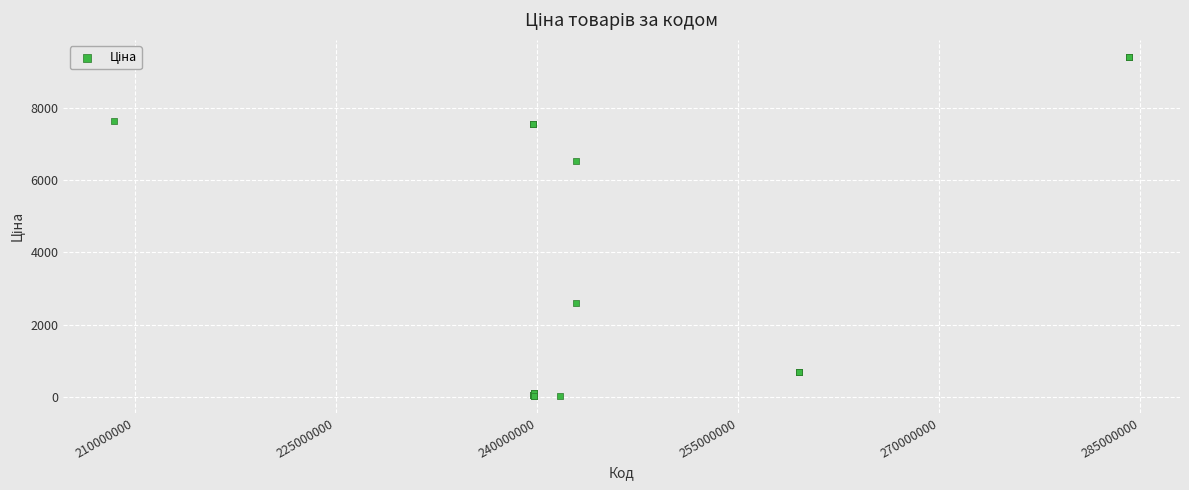

What Y value in the scatter plot is closest to 4724?

6525.0